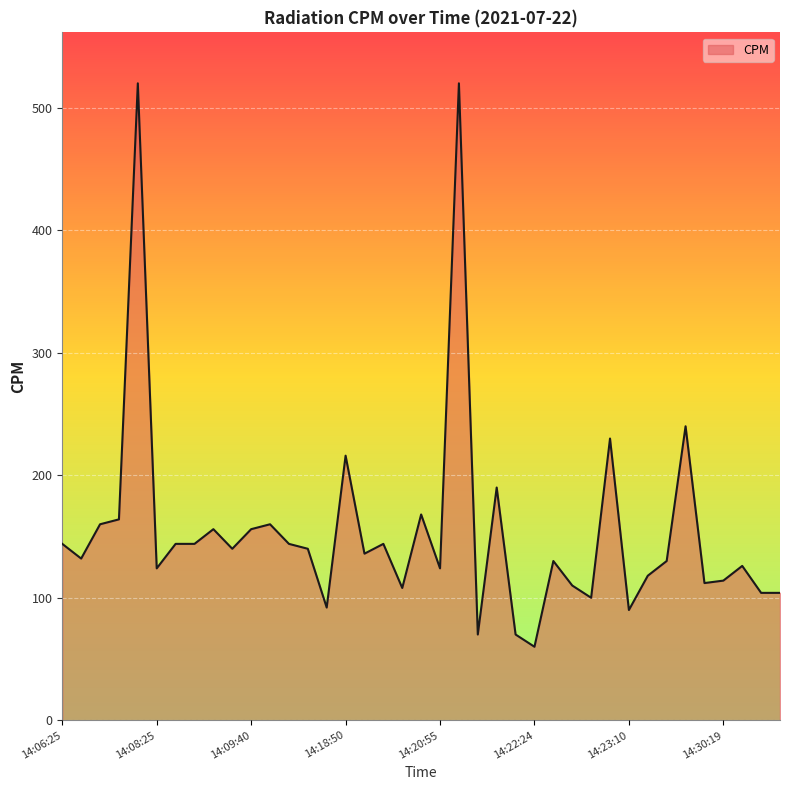

What is the maximum value shown in the chart?

520